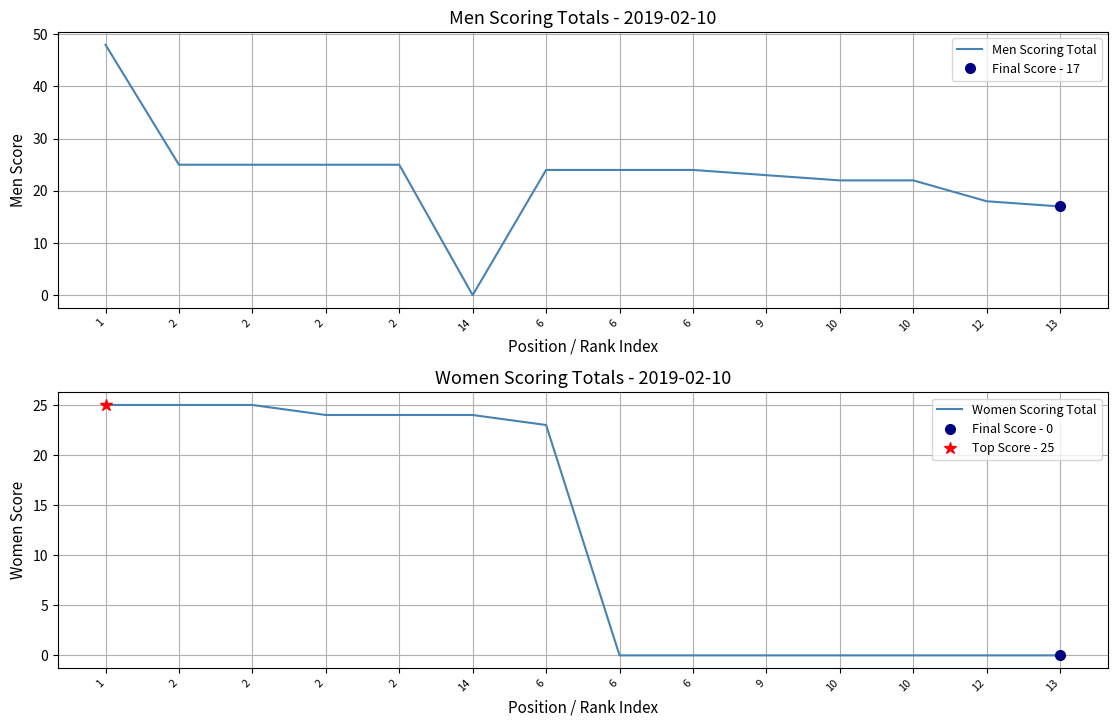

Which label corresponds to the smallest value in the chart?

14